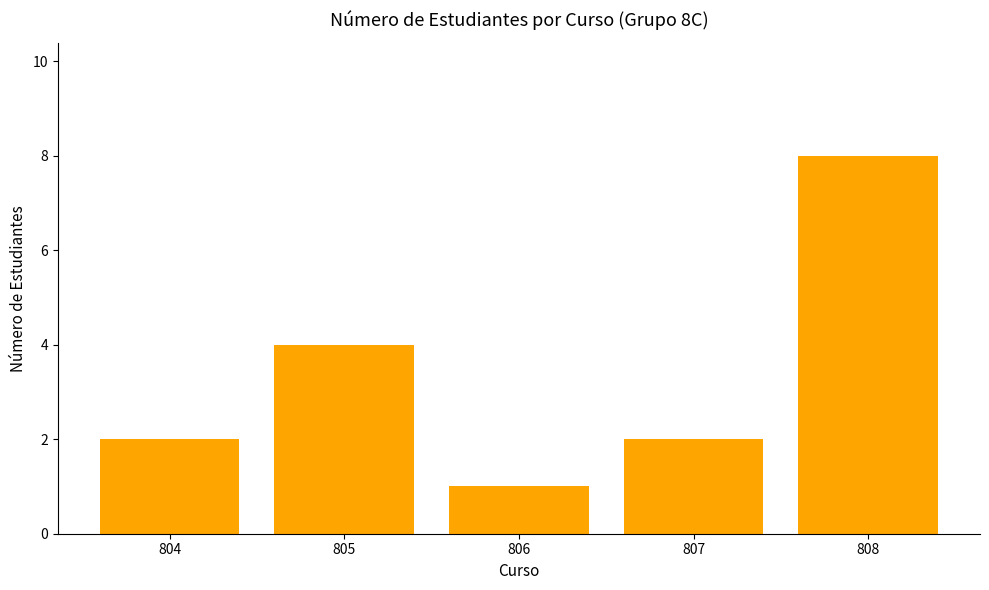

What is the approximate value at 807?

2